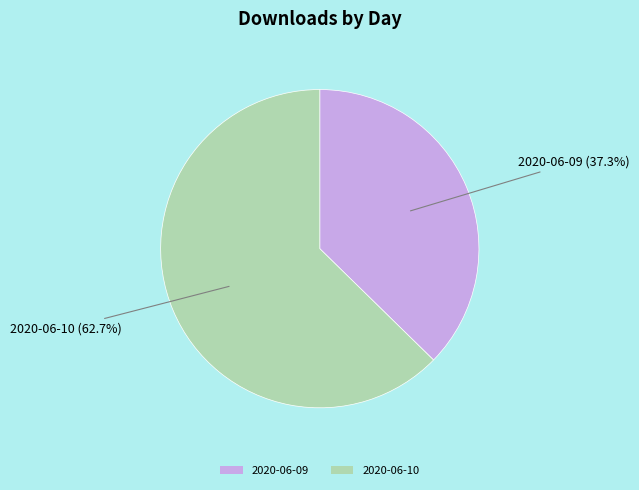

How many slices are in this pie chart?

2